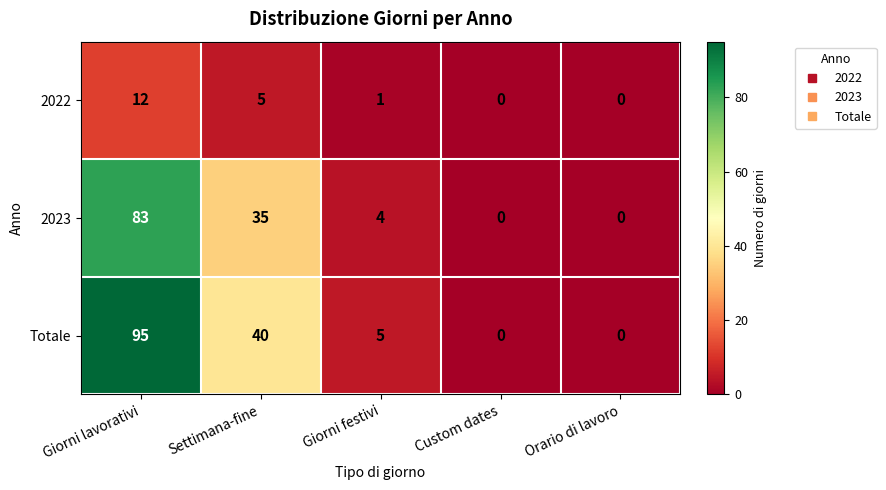

At how many categories does at least one series exceed 21?

2